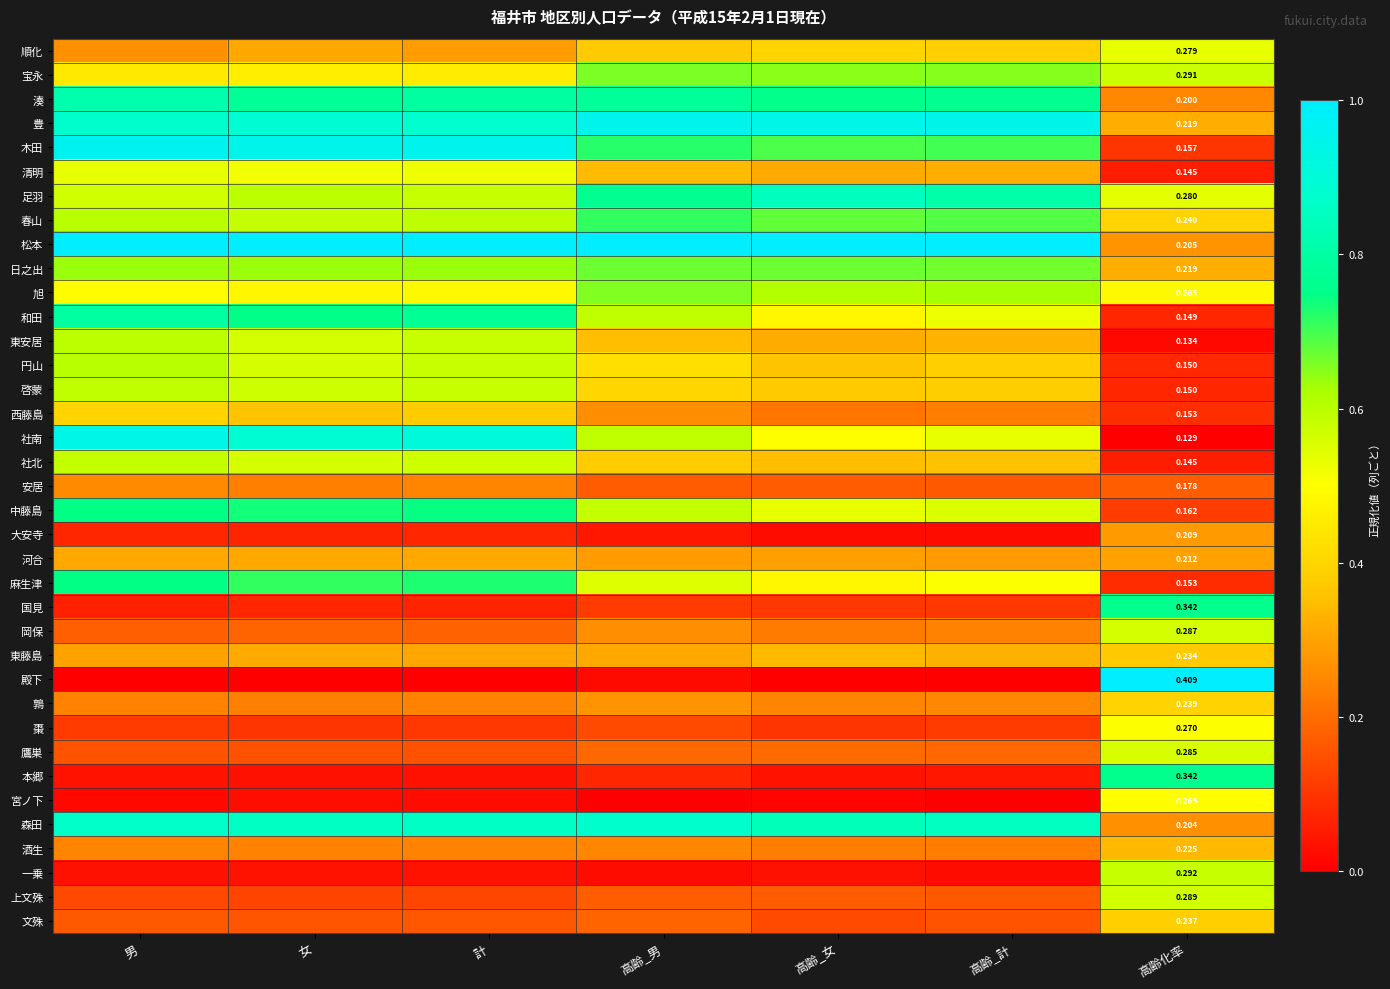

Which series changed the most between 高齢_男 and 高齢化率?

殿下